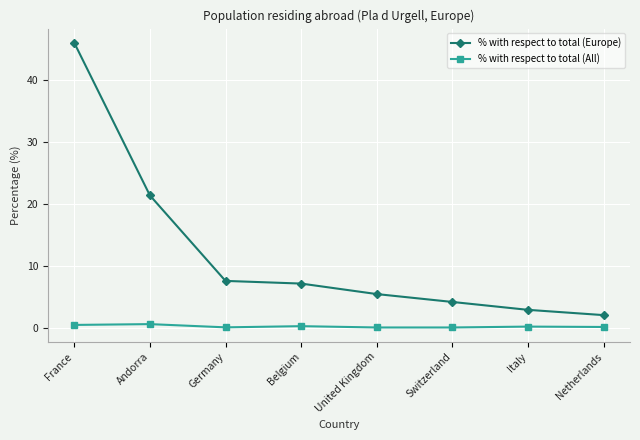

True or false: % with respect to total (Europe) has a value of 5.5 at United Kingdom.

True